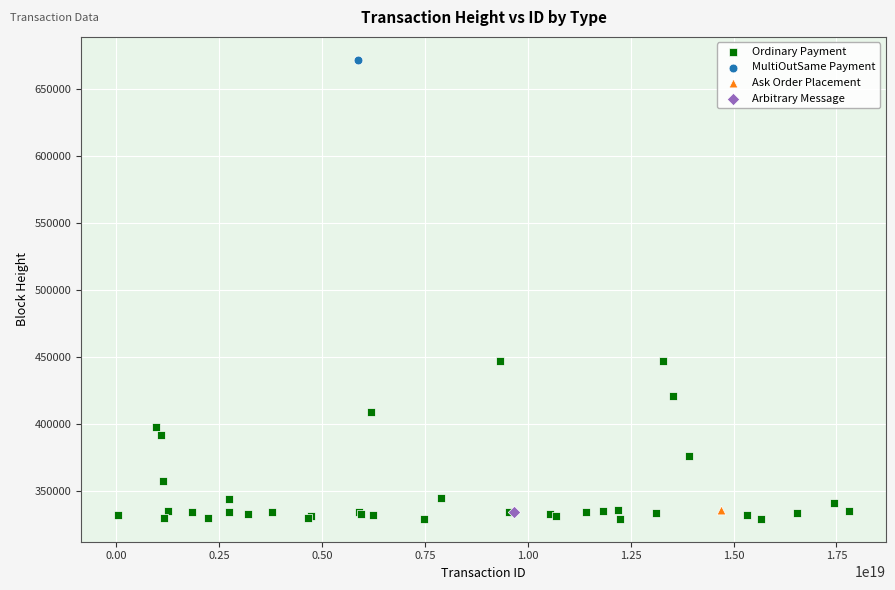

What are all the series names shown in the legend?

Ordinary Payment, MultiOutSame Payment, Ask Order Placement, Arbitrary Message